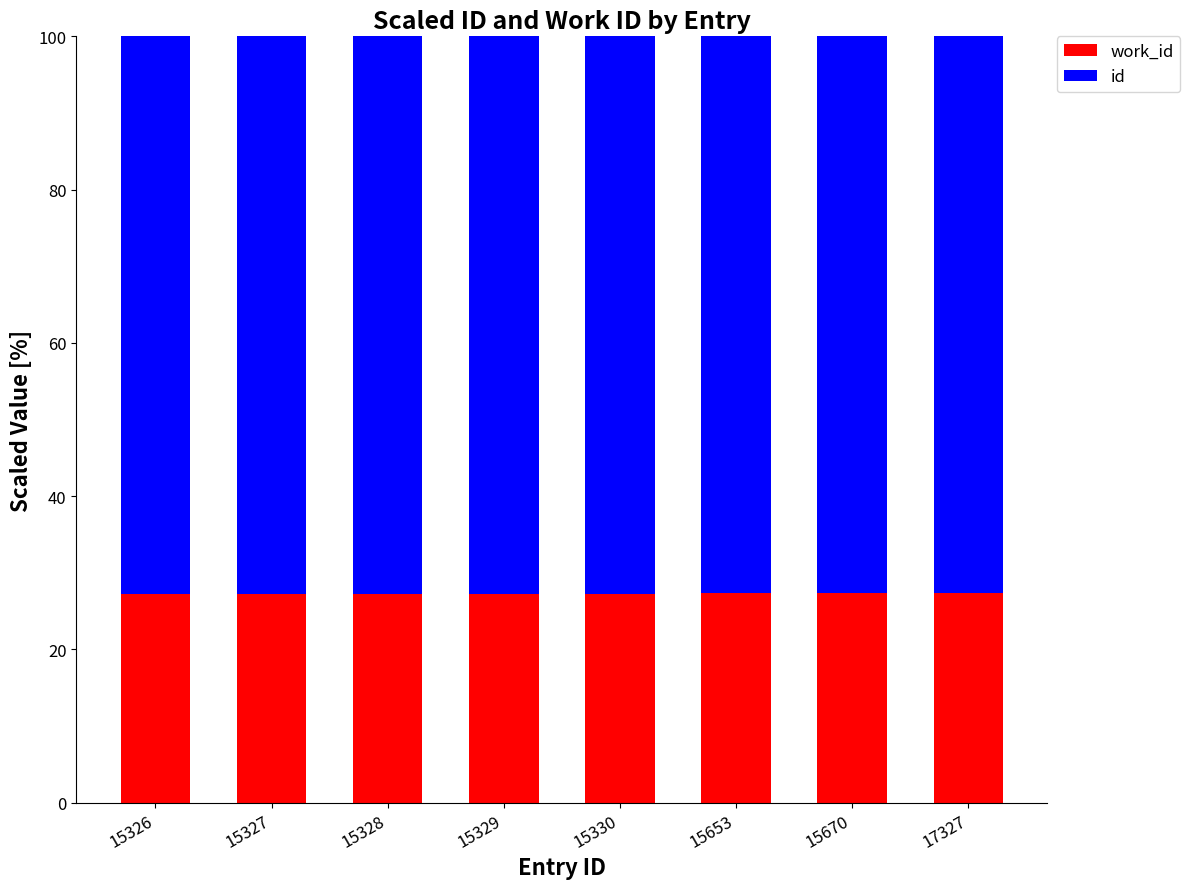

Does the chart contain any negative values?

No